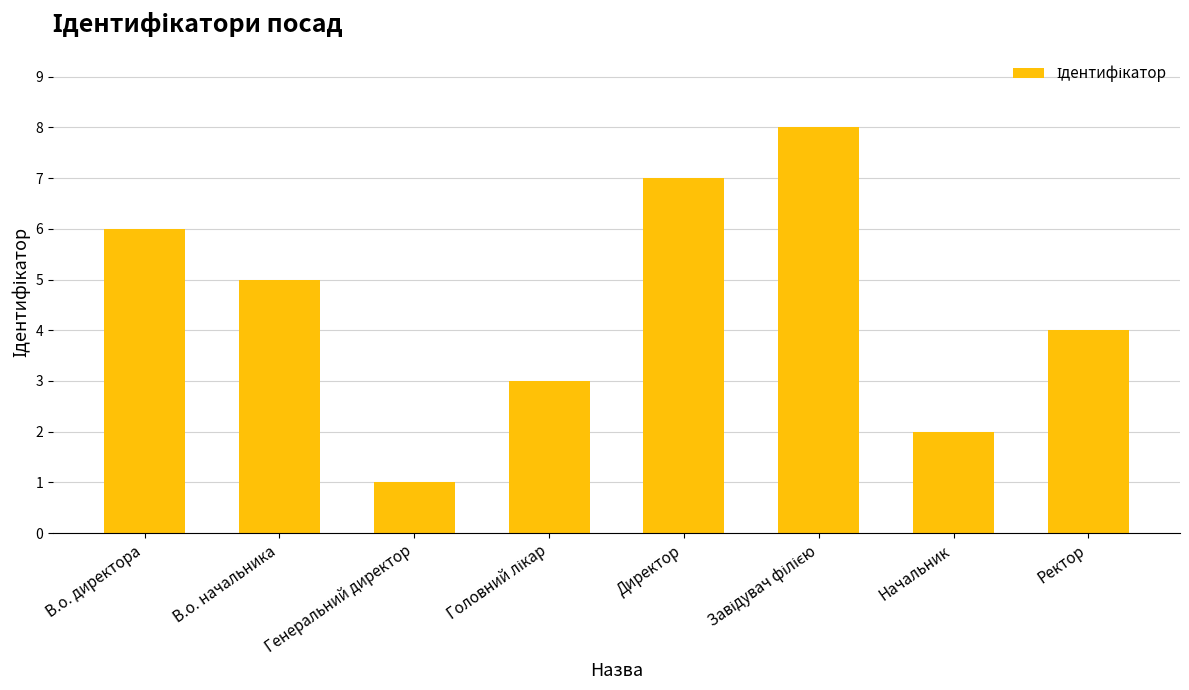

At which label is the value closest to 4?

Ректор